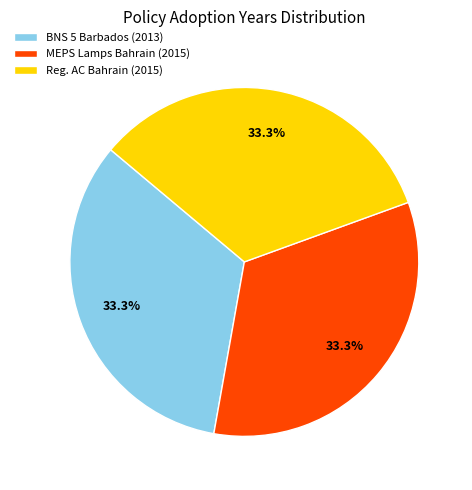

Approximately how many times larger is the value at Reg. AC Bahrain (2015) compared to BNS 5 Barbados (2013)?

1.0